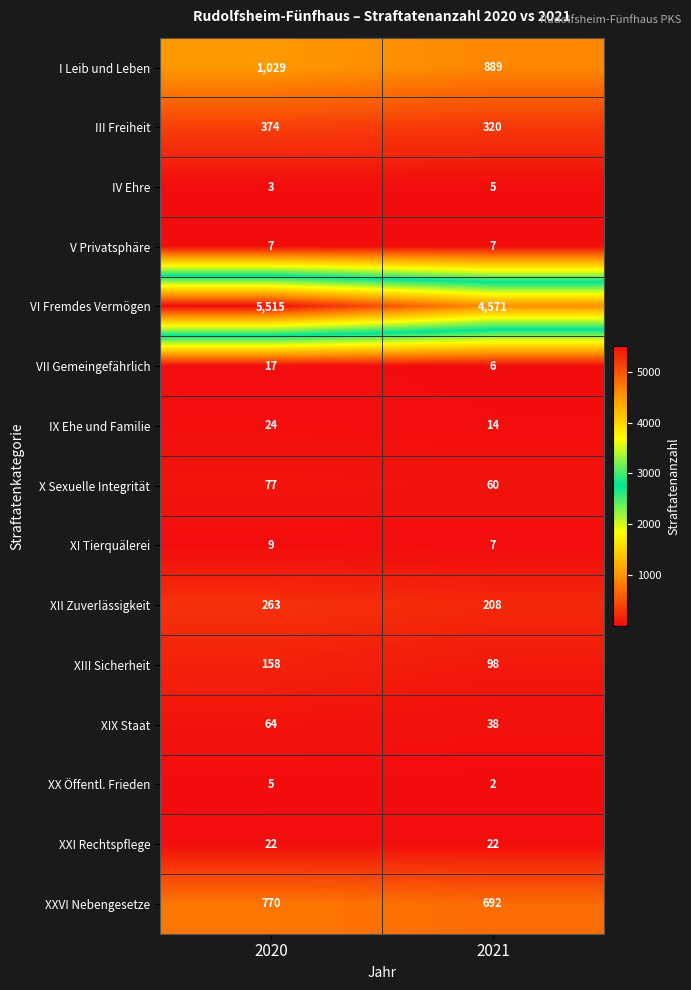

How many categories are shown in the chart?

2